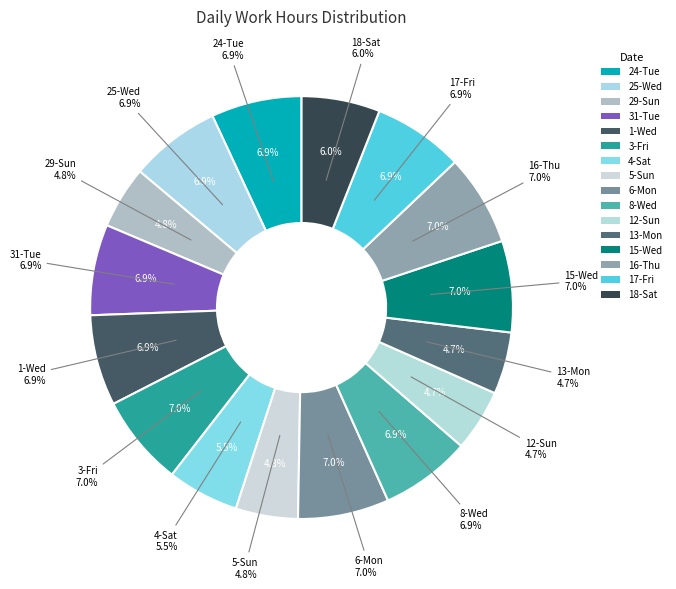

How many slices are in this pie chart?

16